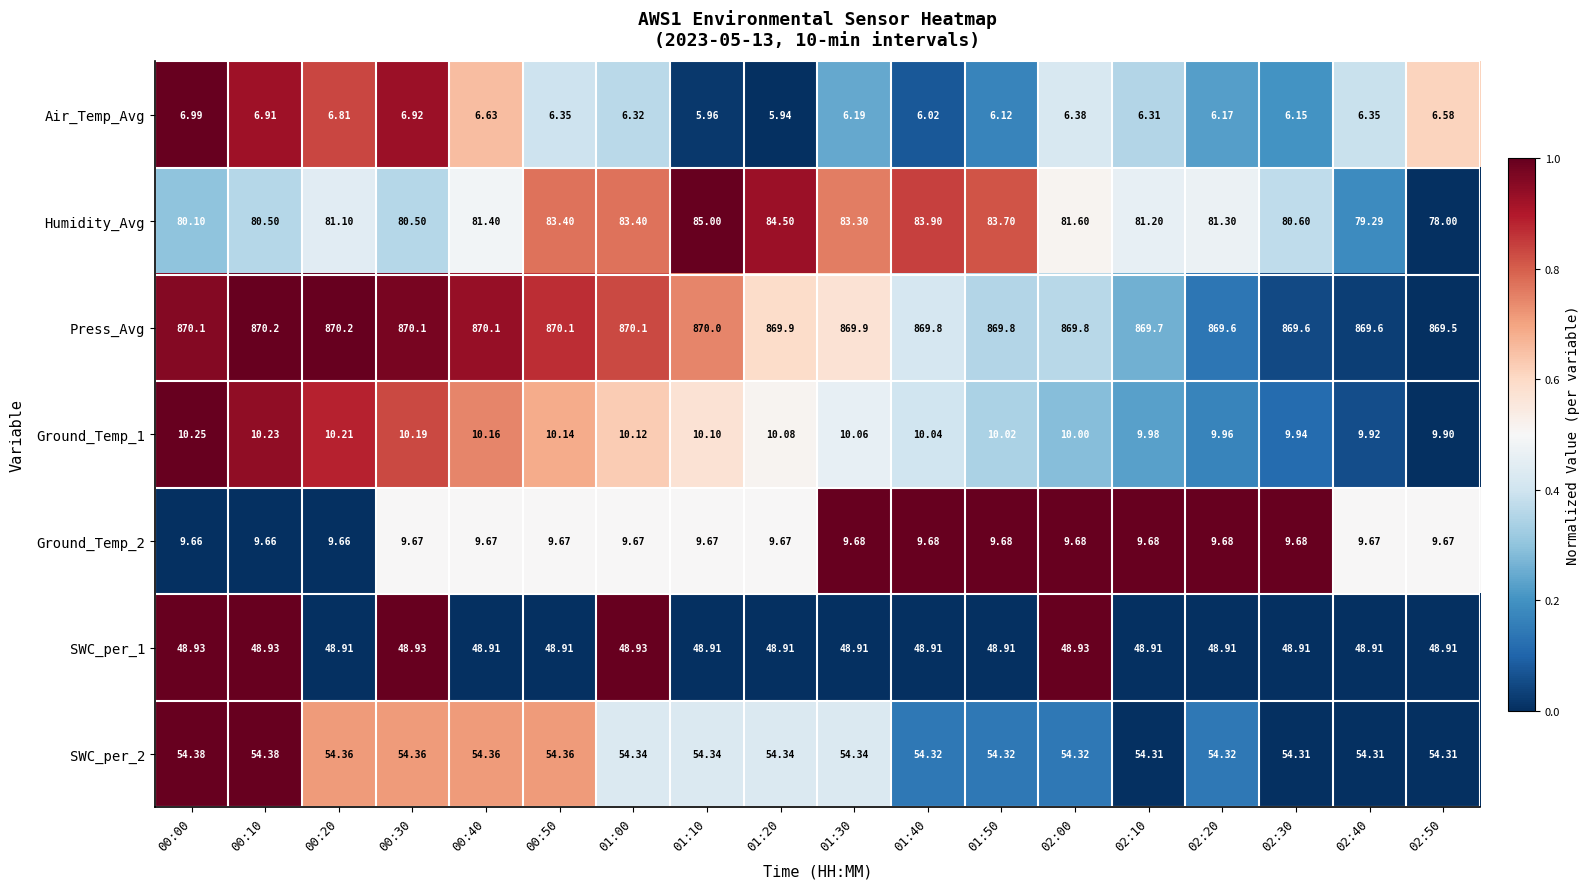

Which series changed the most between 00:50 and 01:10?

Humidity_Avg